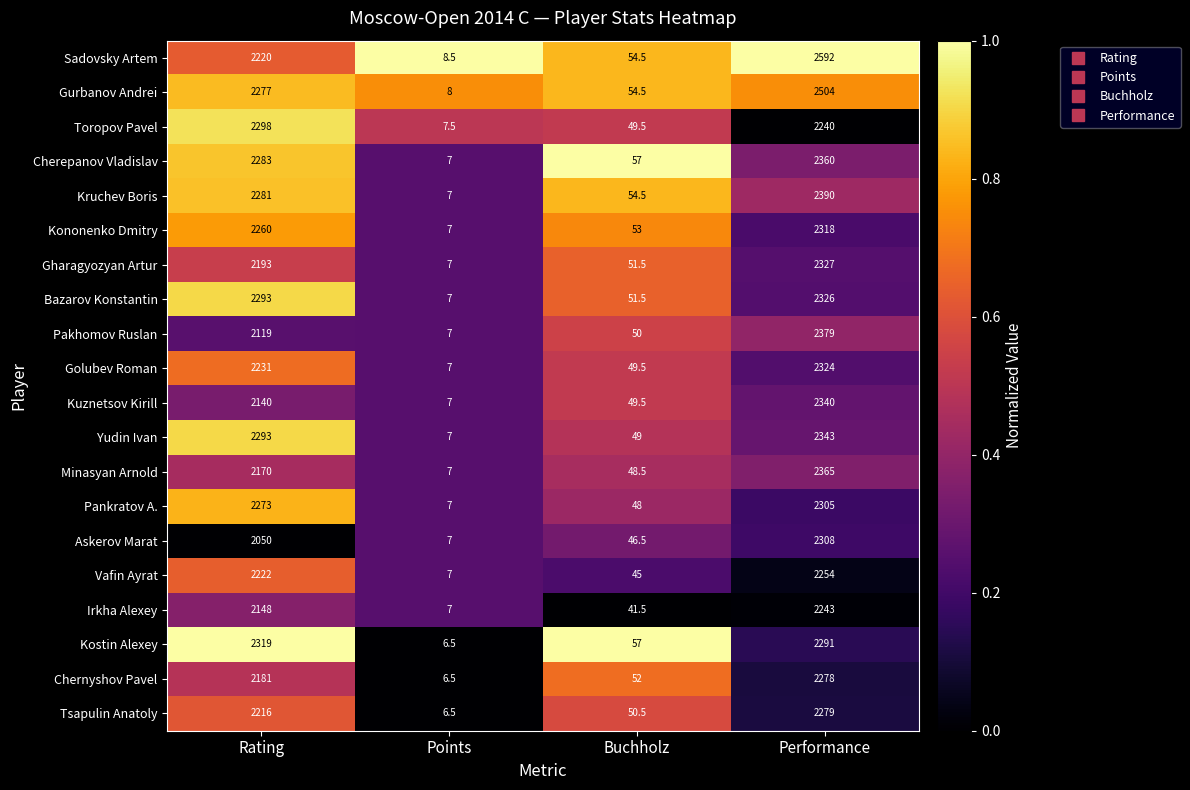

What is the difference between the Kononenko Dmitry values at Performance and Buchholz?

2265.0